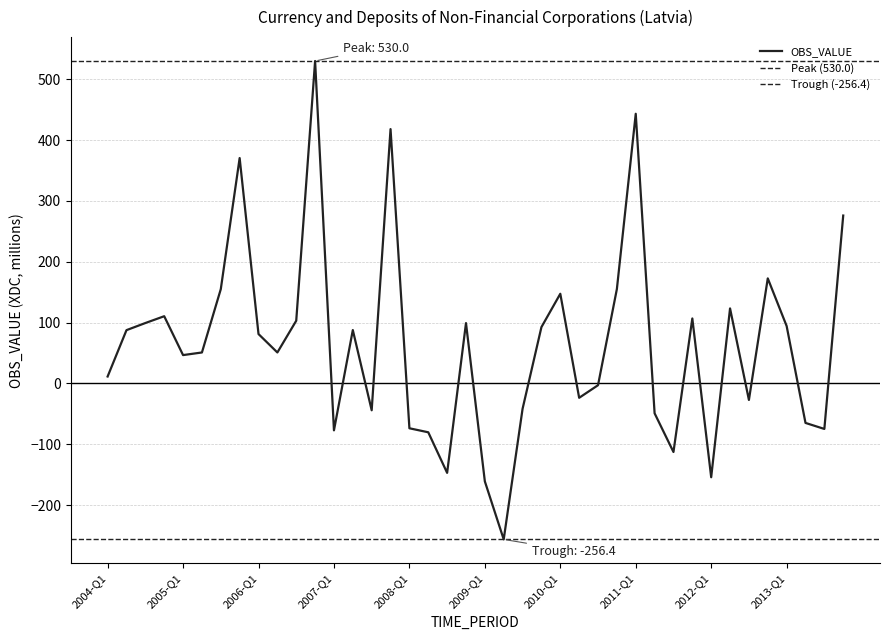

What is the approximate value at 2008-Q2?

-80.3